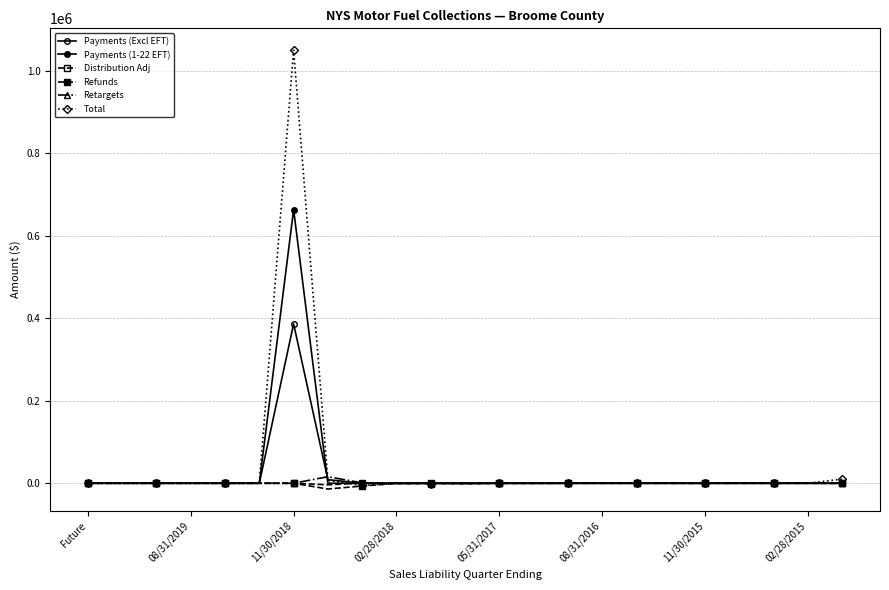

Does the chart display data point markers on the line(s)?

Yes